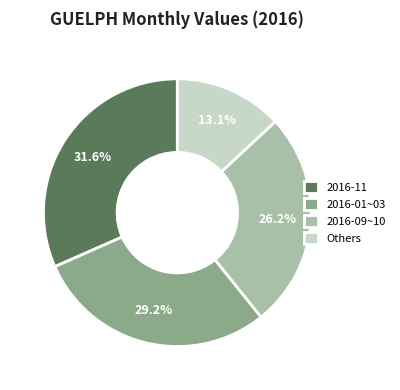

Approximately how many times larger is the value at 2016-01~03 compared to 2016-09~10?

1.1